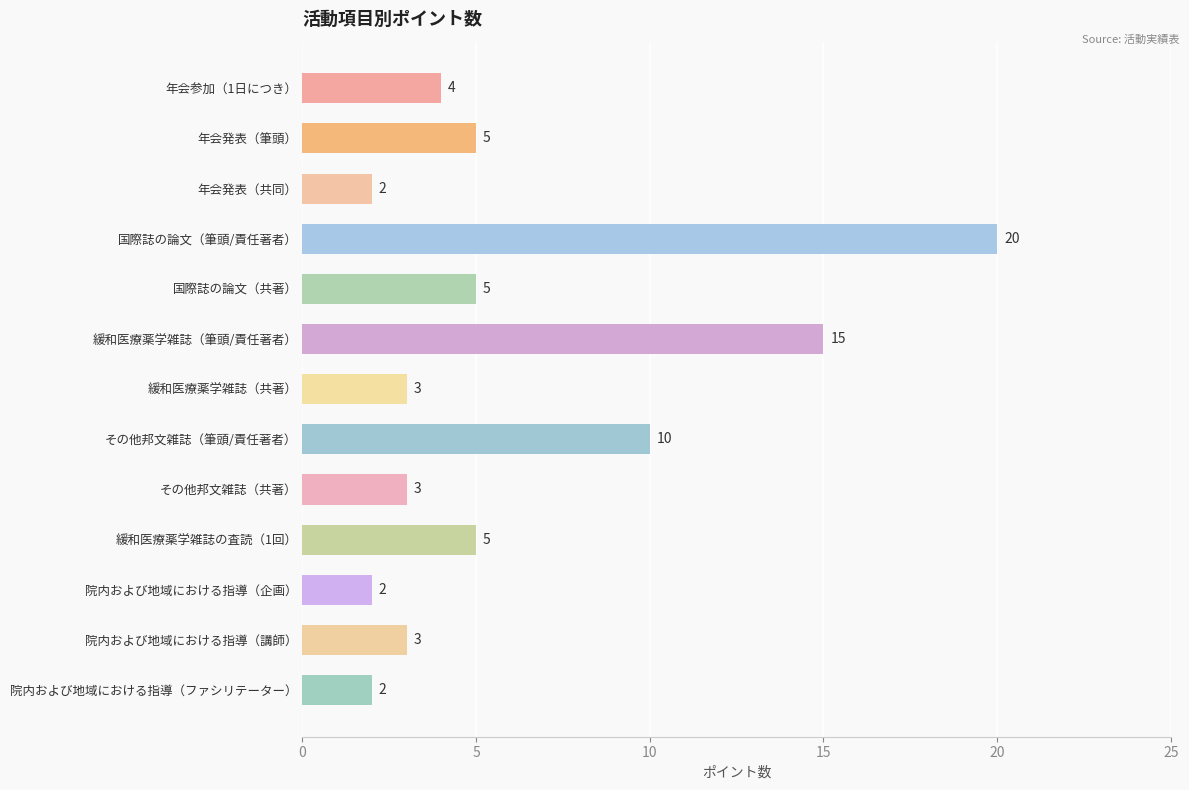

True or false: the data shows 5 at その他邦文雑誌（筆頭/責任著者）.

False